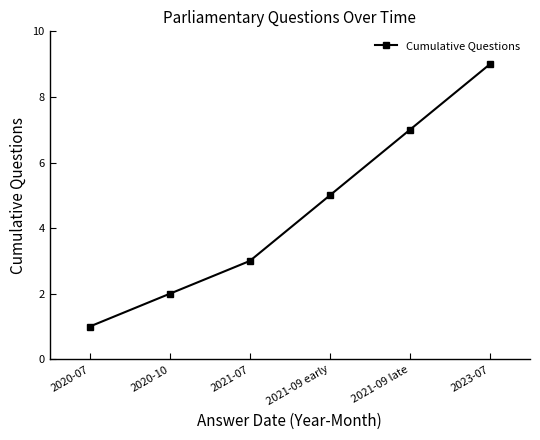

Is this an area chart (filled region under the line)?

No